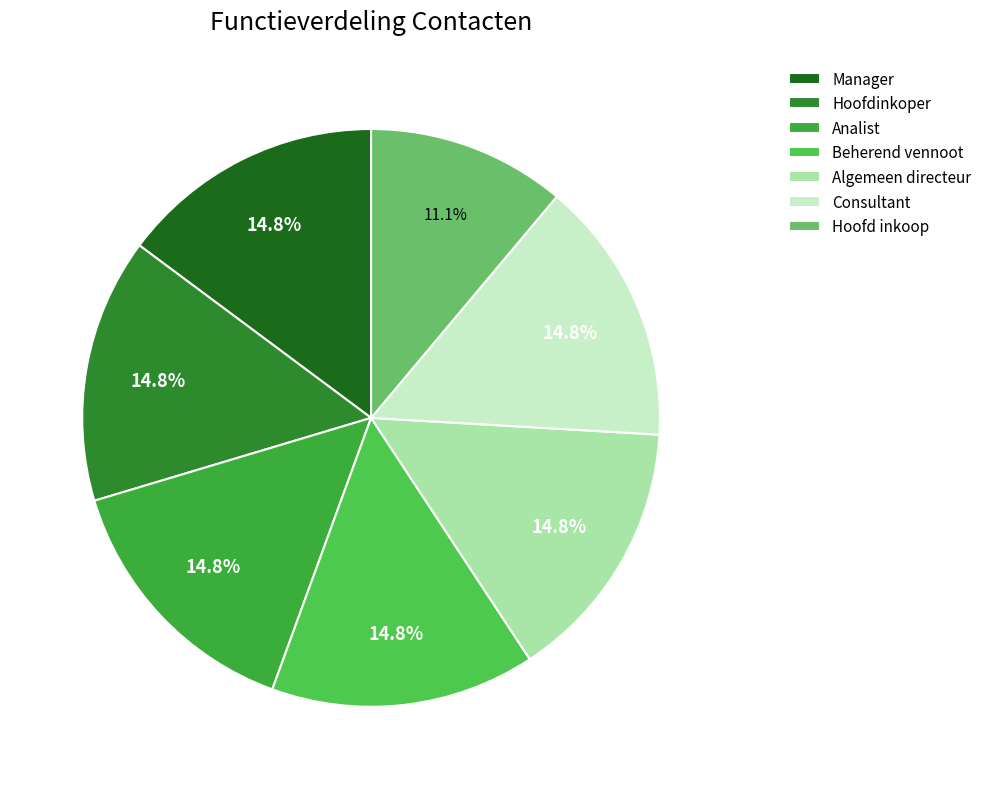

Rank the categories by value from highest to lowest.

Manager, Hoofdinkoper, Analist, Beherend vennoot, Algemeen directeur, Consultant, Hoofd inkoop